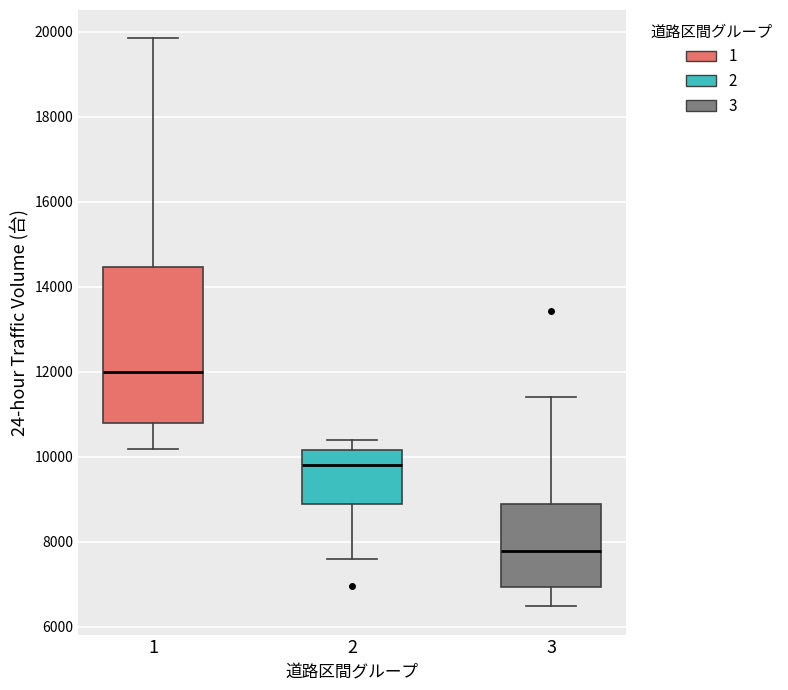

Where is the upper edge of the box at x = 1 on the y-axis? The values are not printed on the chart, so give them approximately, as read against the axis.

14400